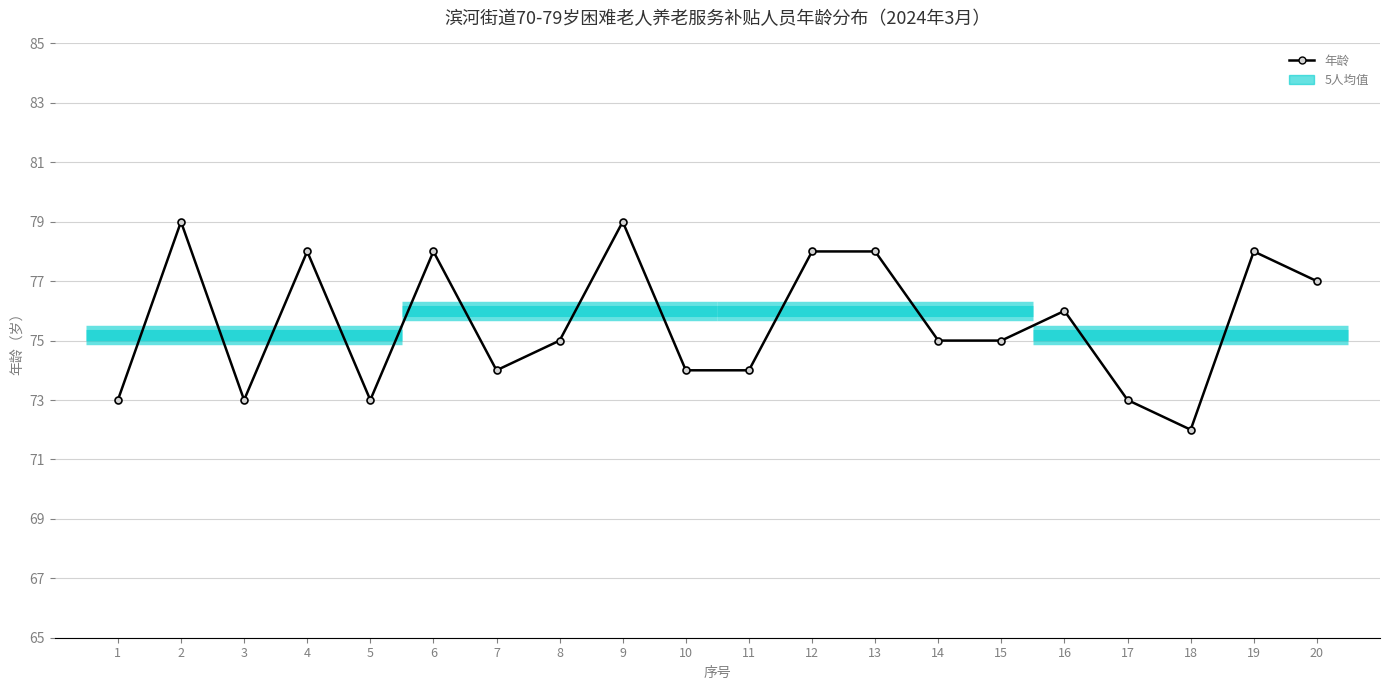

Where does the data first go above 75?

2